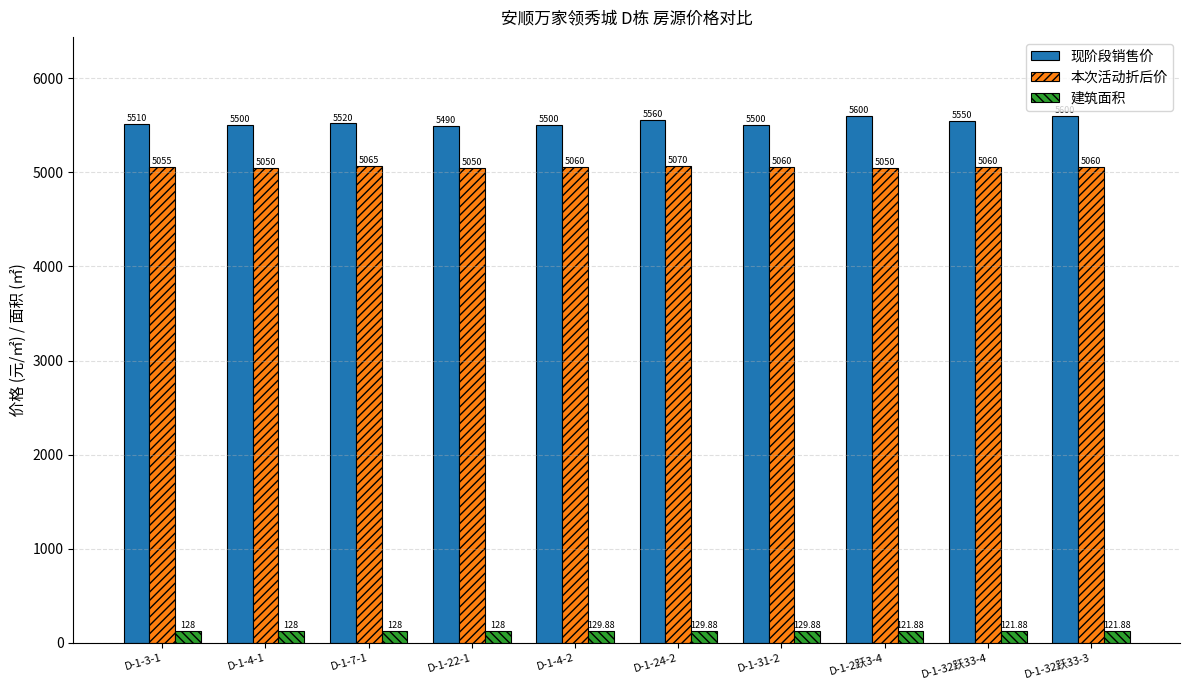

Between D-1-3-1 and D-1-32跃33-4, which series saw the biggest shift?

现阶段销售价